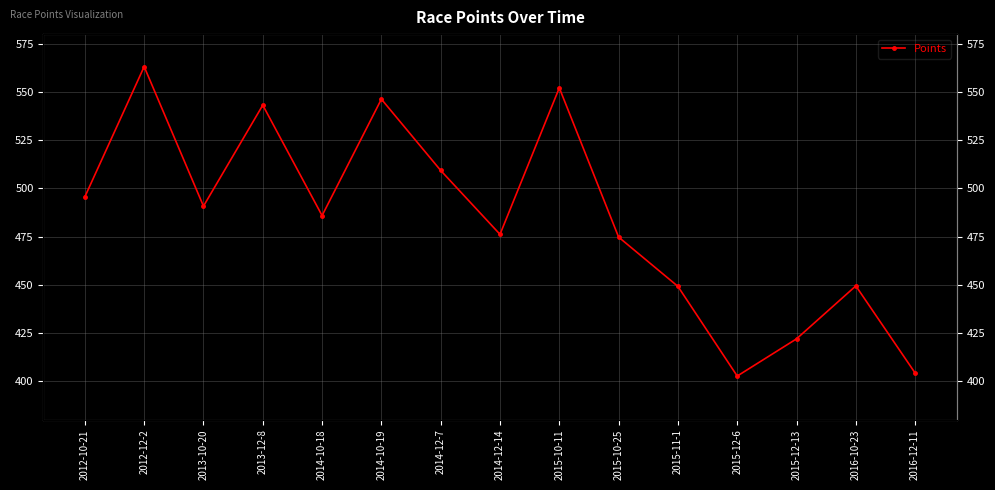

How many series are shown in this chart?

1